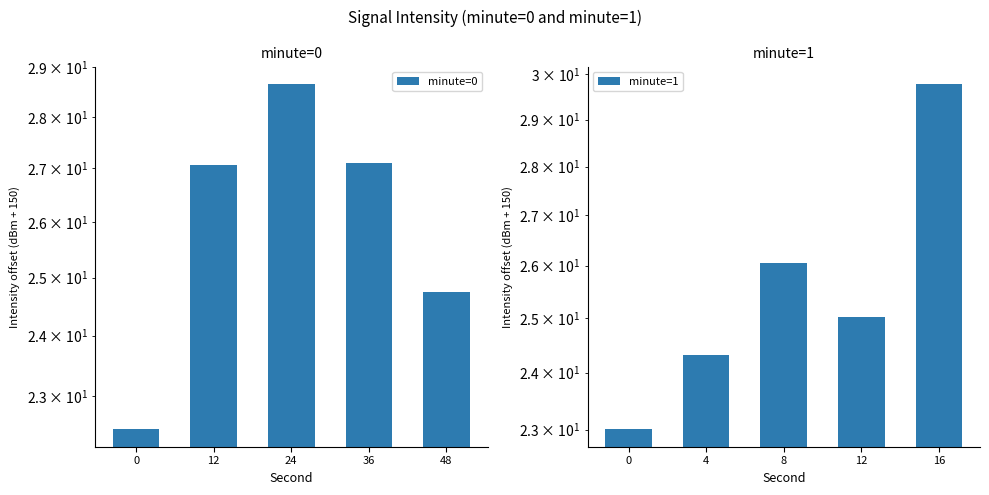

How many bars are there in total?

10